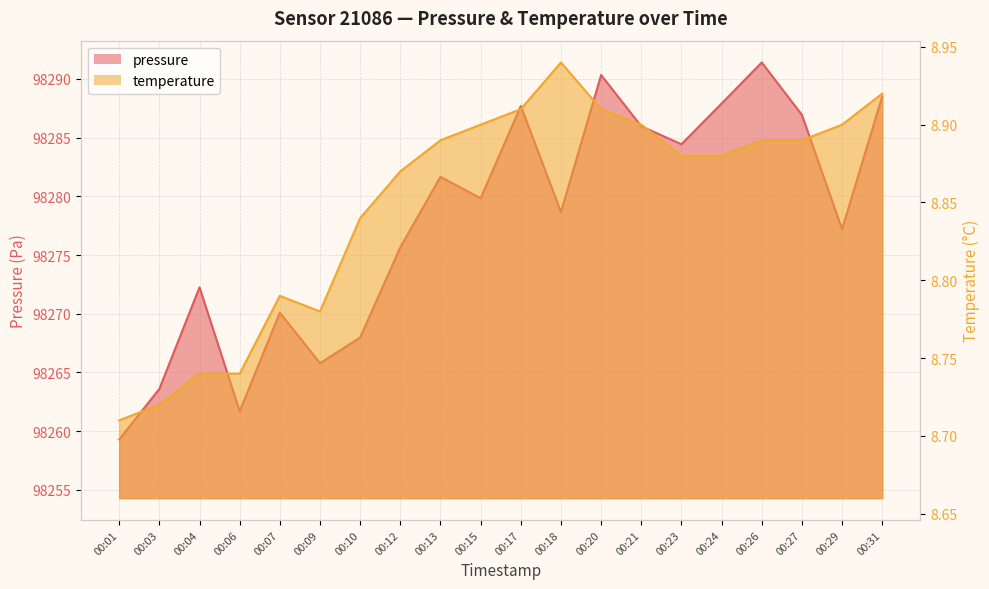

Which series changed the most between 00:07 and 00:09?

pressure